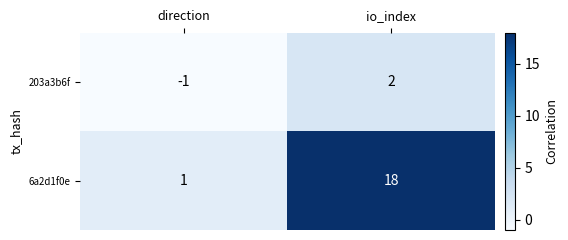

What is the total value across all series at io_index?

20